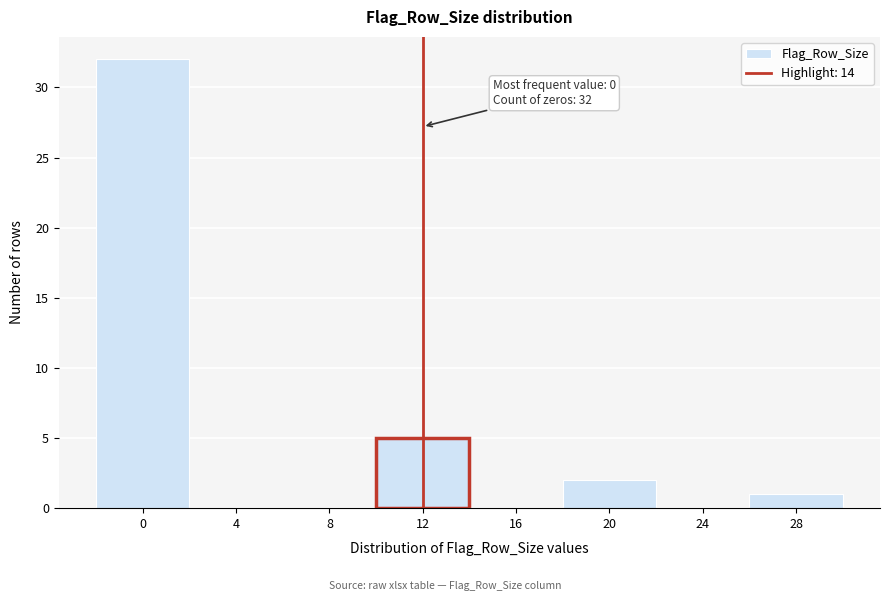

Reading left to right, list all the values displayed in this chart.

0=32	4=0	8=0	12=5	16=0	20=2	24=0	28=1